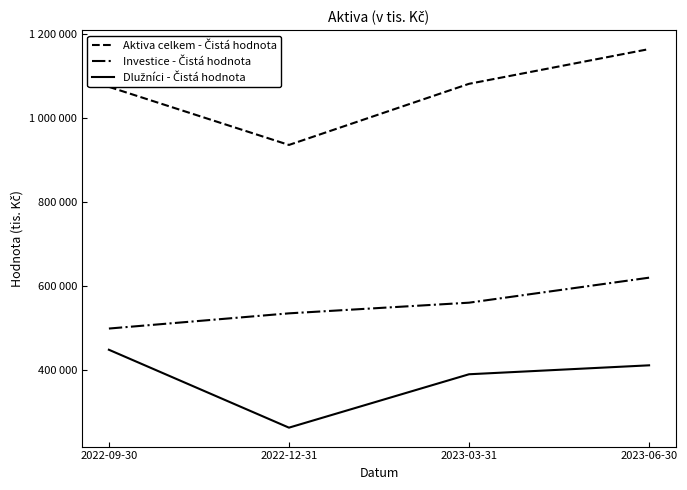

Does the chart have visible grid lines?

No